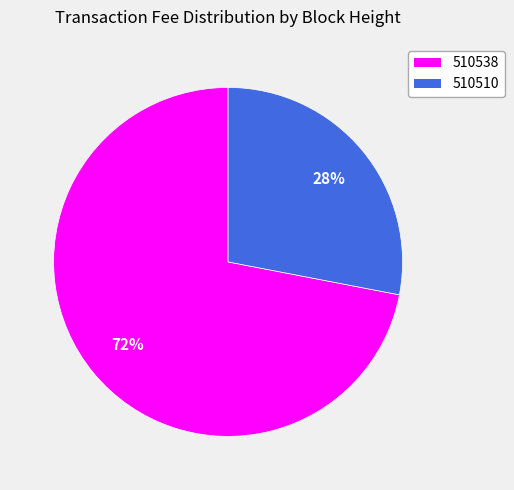

Do 510538 and 510510 together represent more than half of the pie?

Yes